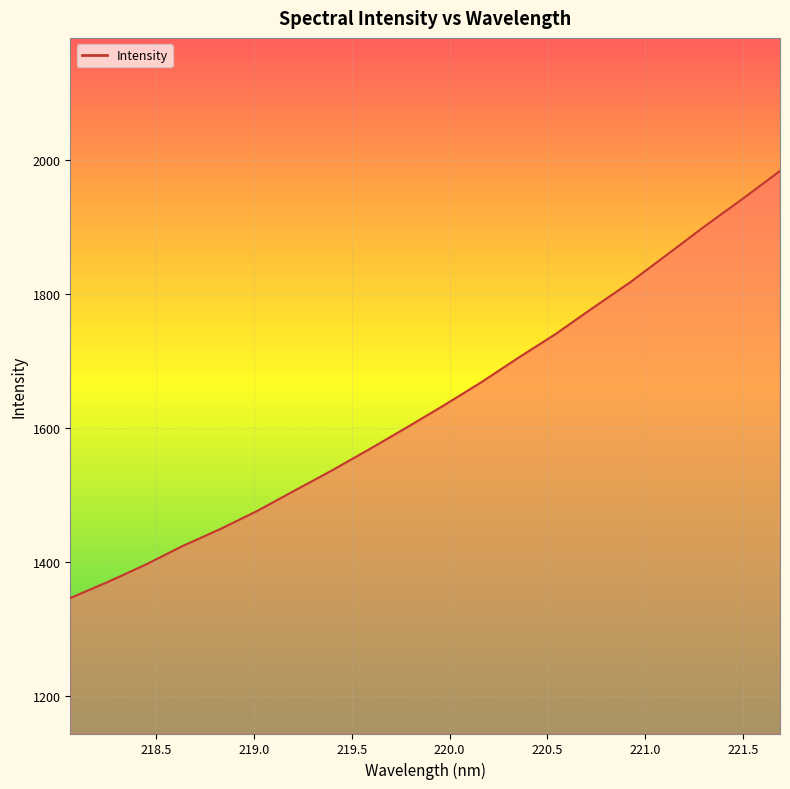

What is the difference between the maximum and minimum values?

636.6